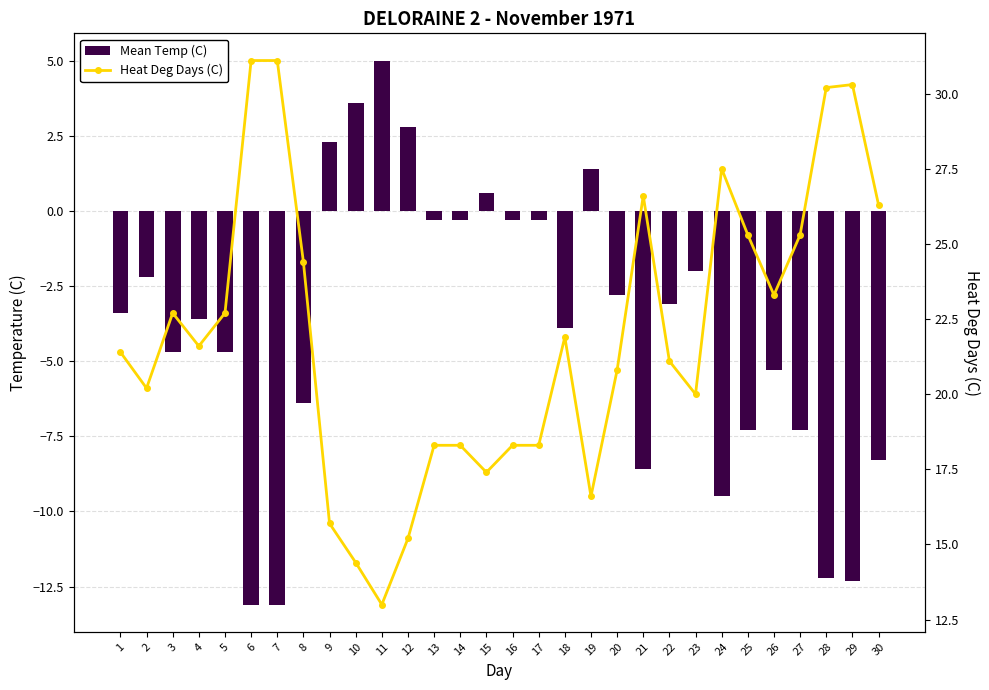

The Heat Deg Days (C) series shows 22.3 at 12. True or false?

False